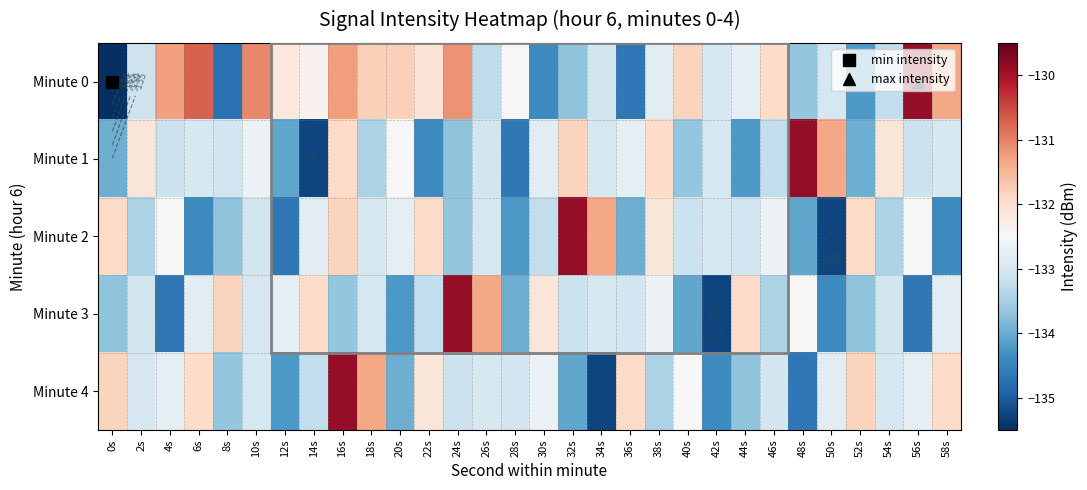

Which label corresponds to the smallest value in the chart?

0s